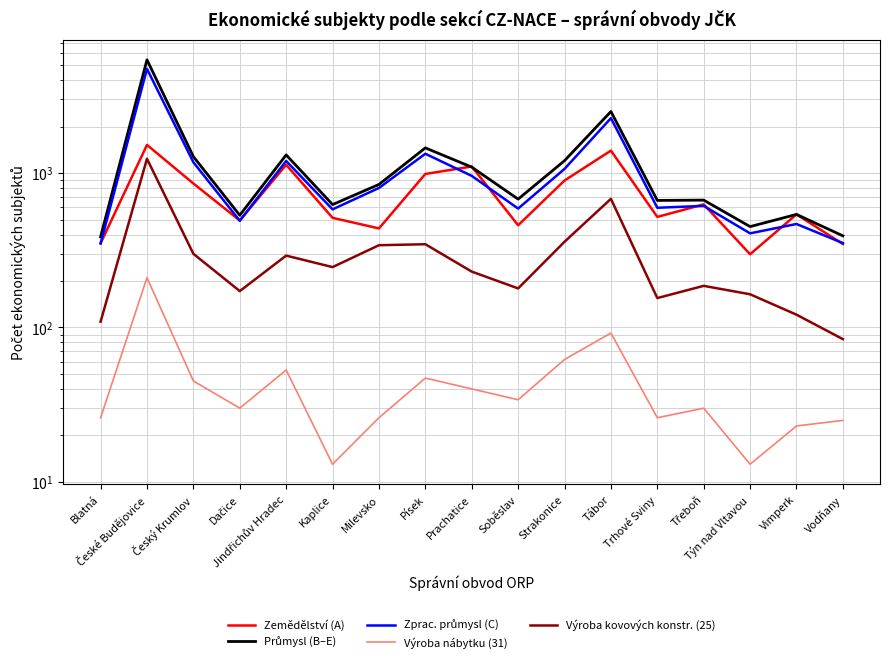

True or false: Výroba kovových konstr. (25) and Zemědělství (A) intersect in this chart.

False